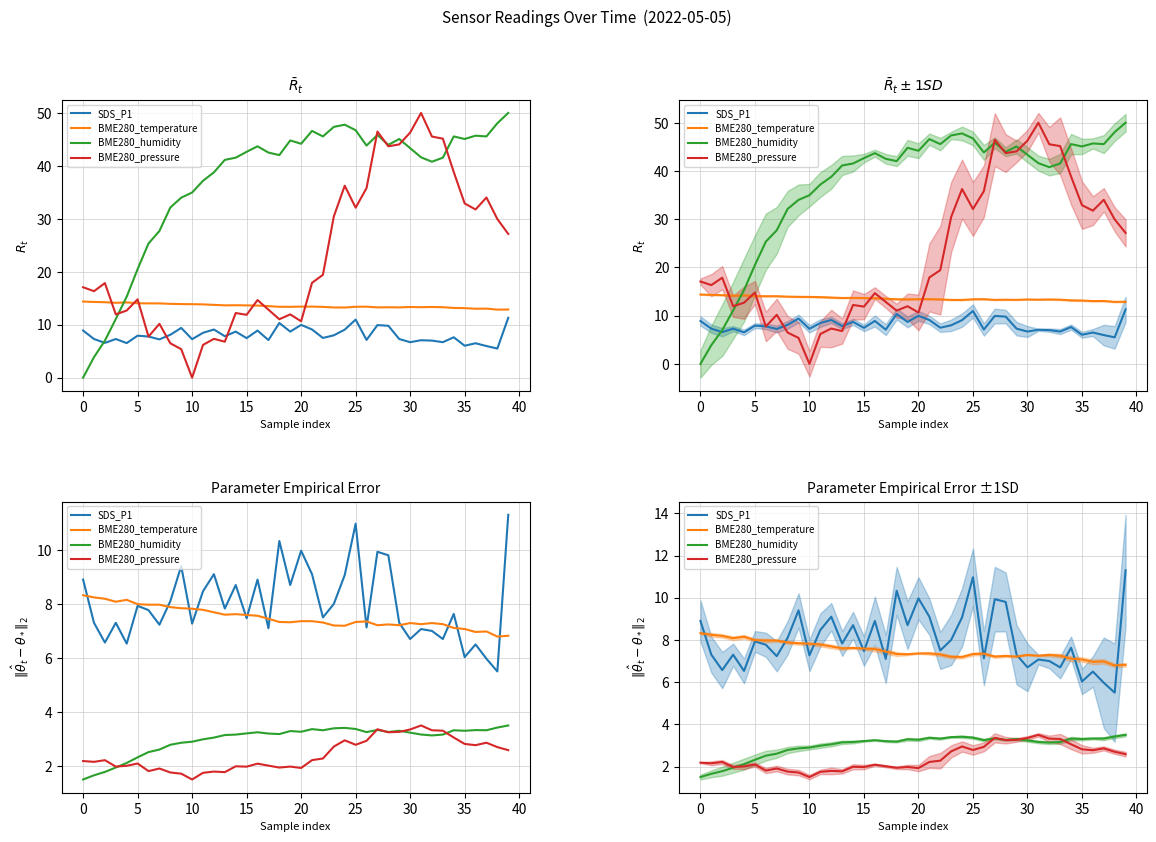

In BME280_pressure, how many points are lower than both neighbors (excluding endpoints)?

11